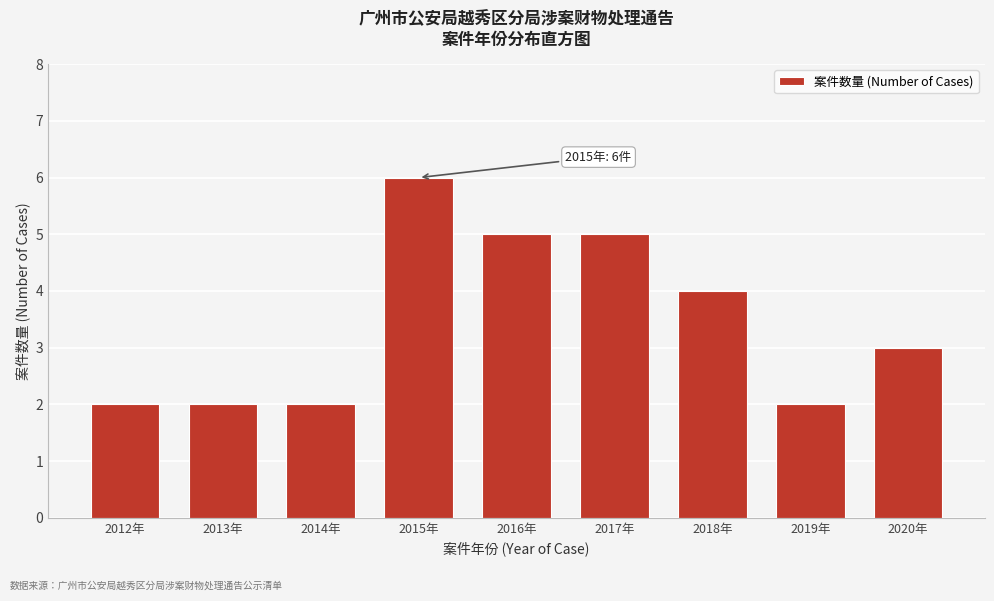

Reading left to right, list all the values displayed in this chart.

2012年=2	2013年=2	2014年=2	2015年=6	2016年=5	2017年=5	2018年=4	2019年=2	2020年=3